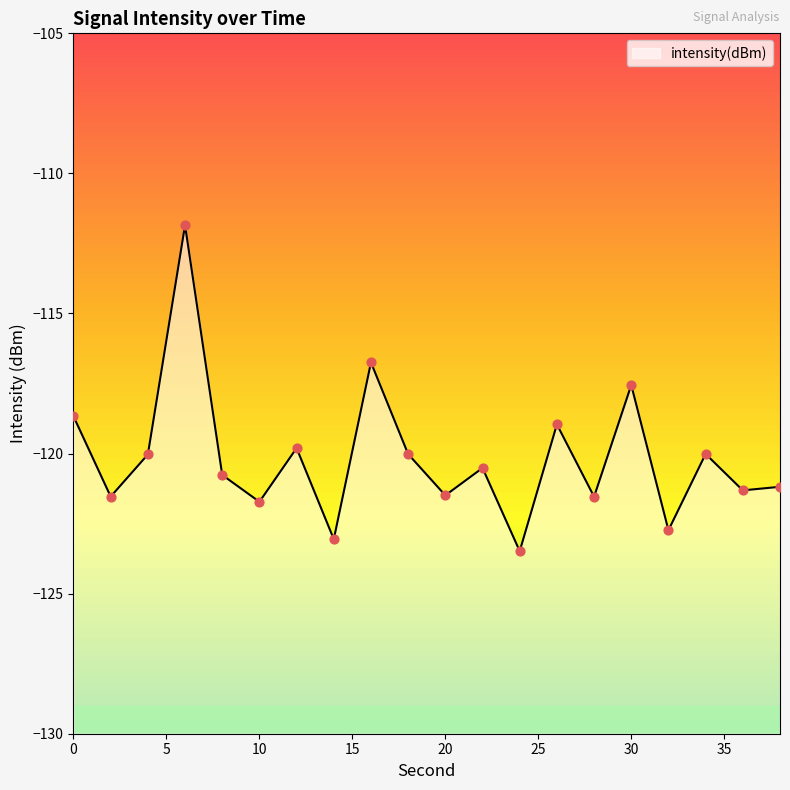

What is the change in value from 2 to 12?

+1.7